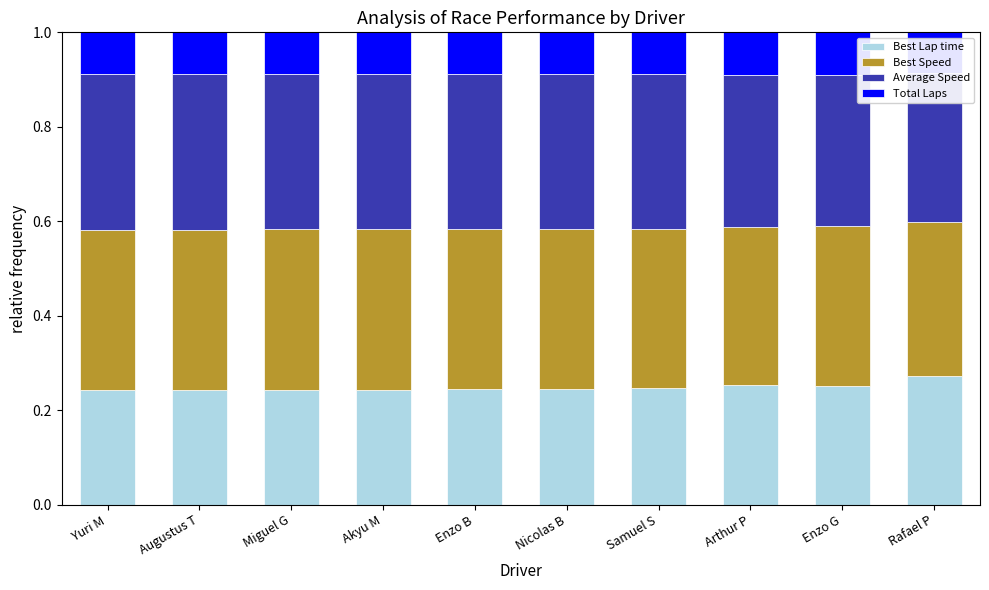

What is the highest value of the Best Lap time series?

0.3